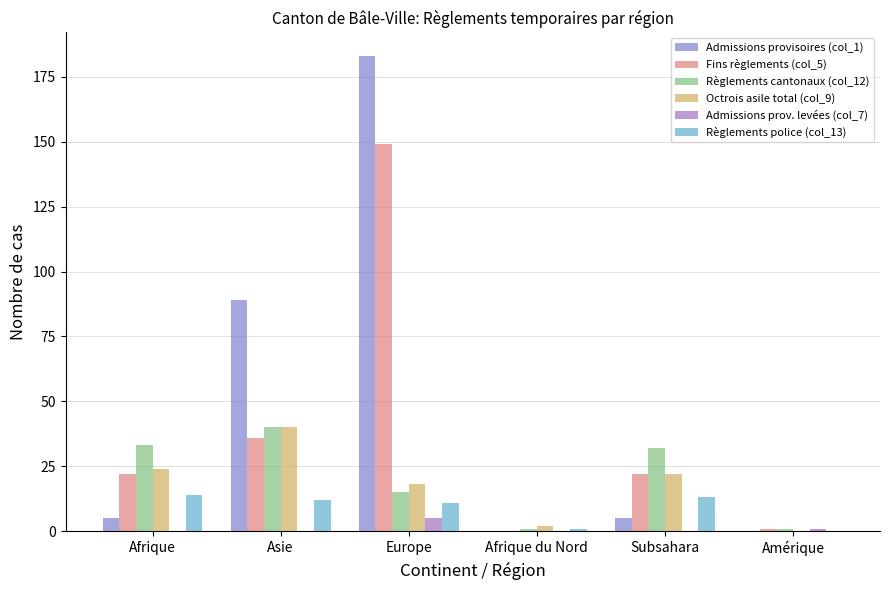

At how many categories does at least one series exceed 168?

1